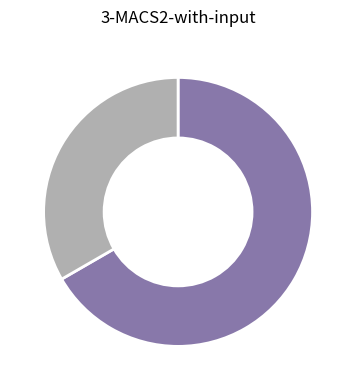

Does any single category account for the majority?

Yes